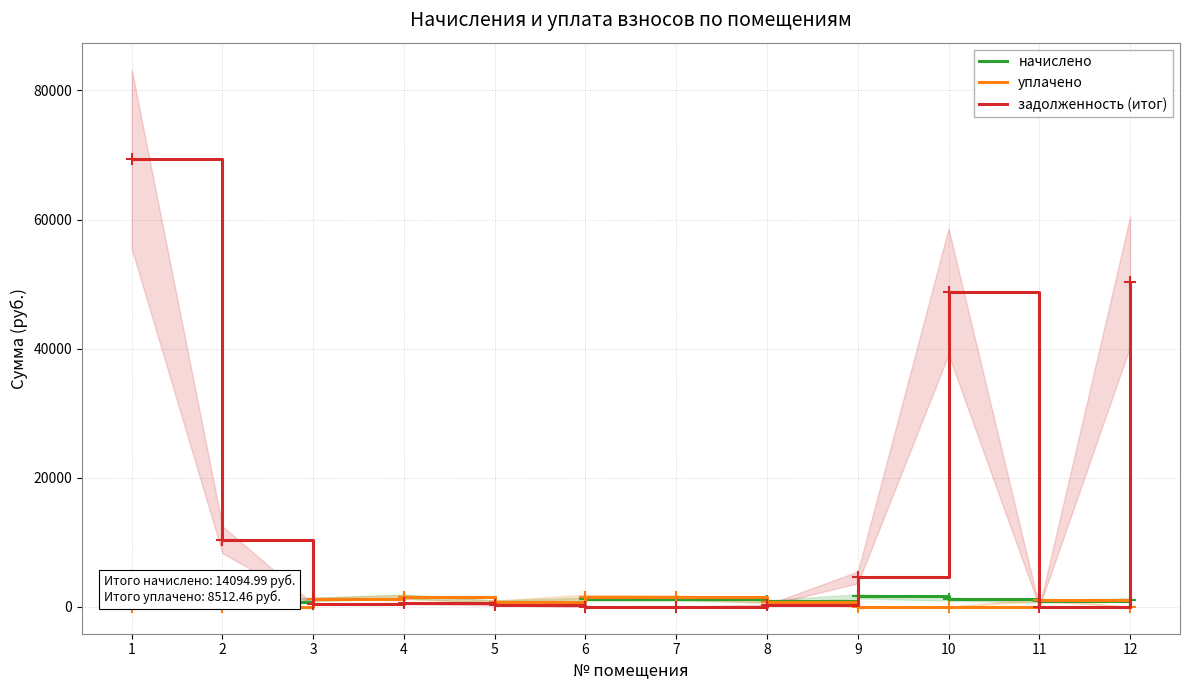

How many series are shown in this chart?

3